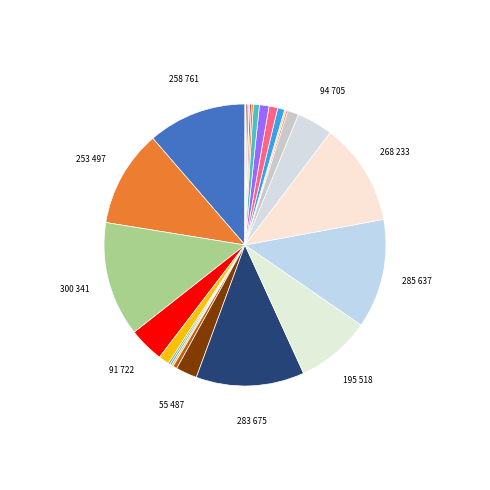

How many segments does this pie chart have?

28